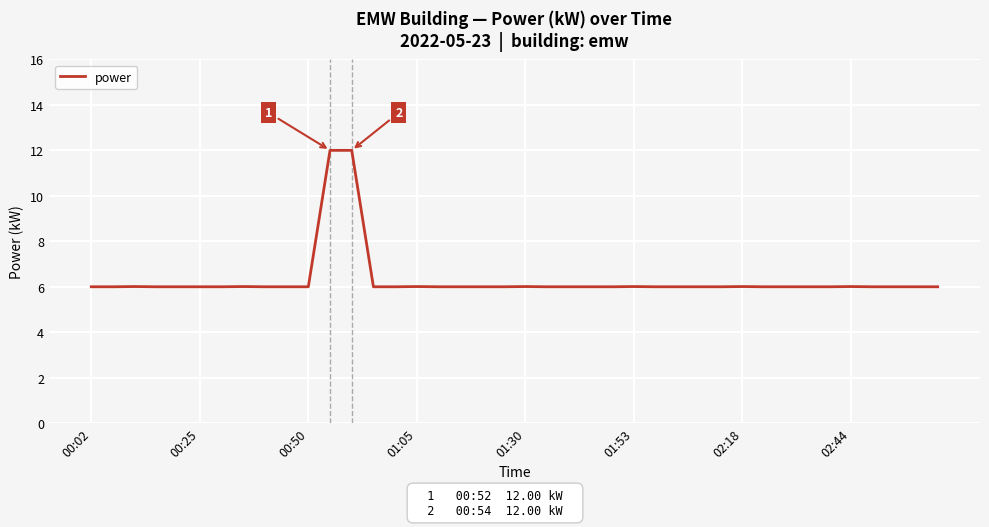

What is the difference between the maximum and minimum values?

6.0